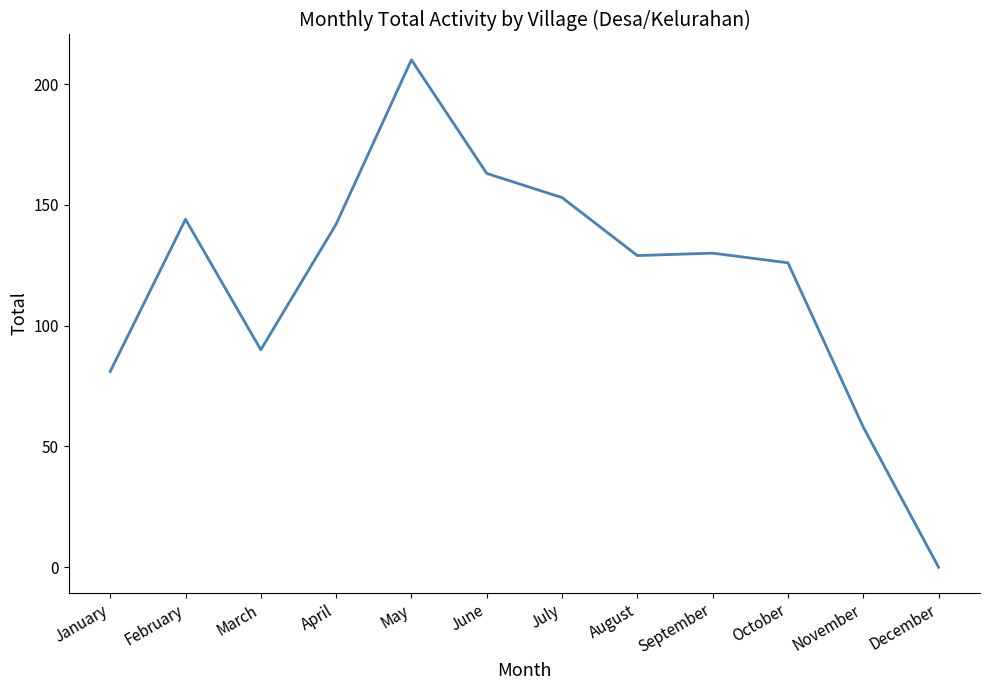

What is the ratio of the value at February to the value at March?

1.6